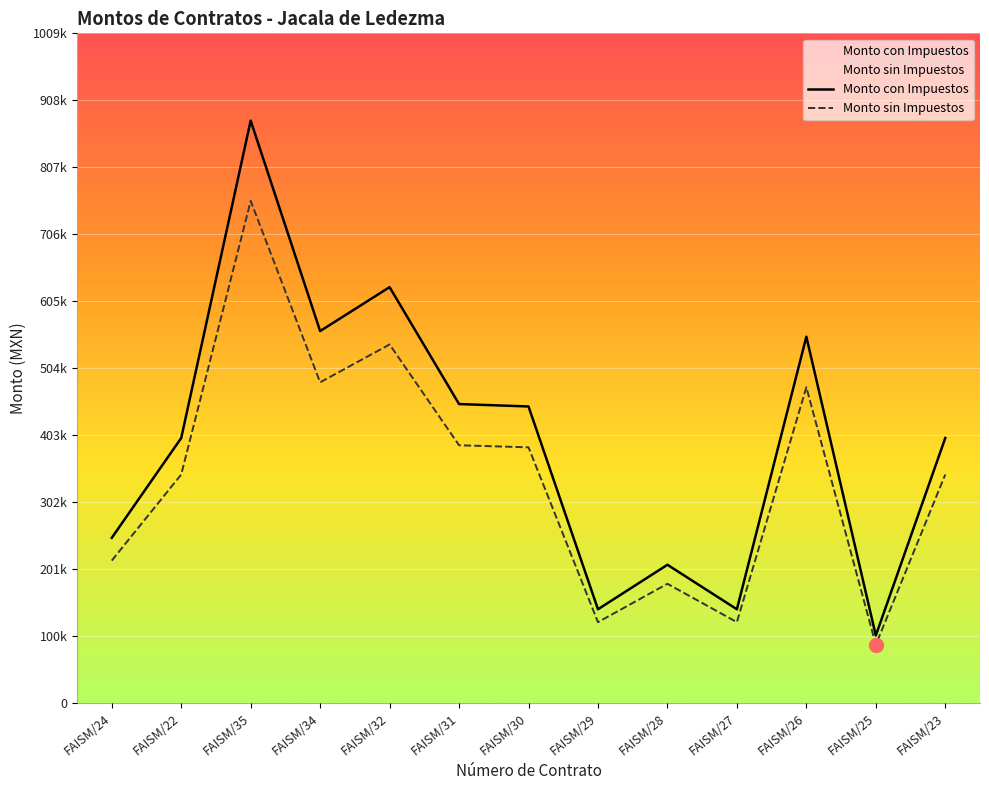

True or false: Monto con Impuestos has a value of 140929.6 at FAISM/27.

True